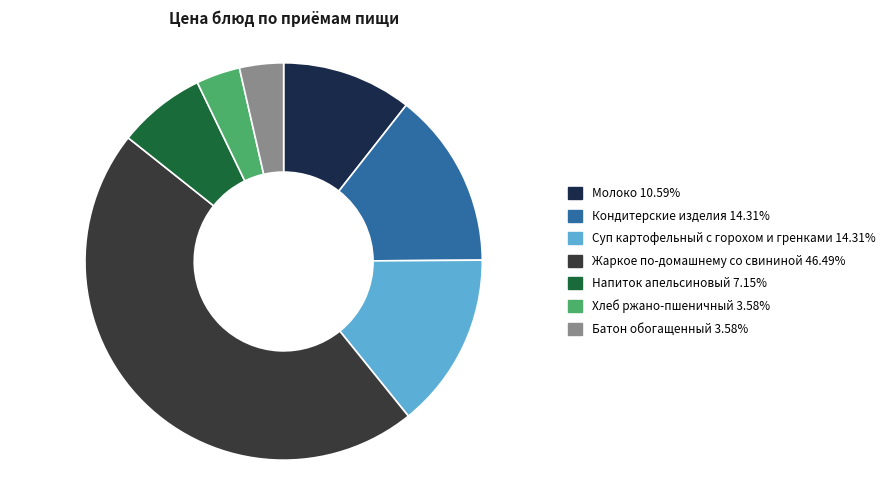

Count the number of slices in the pie.

7